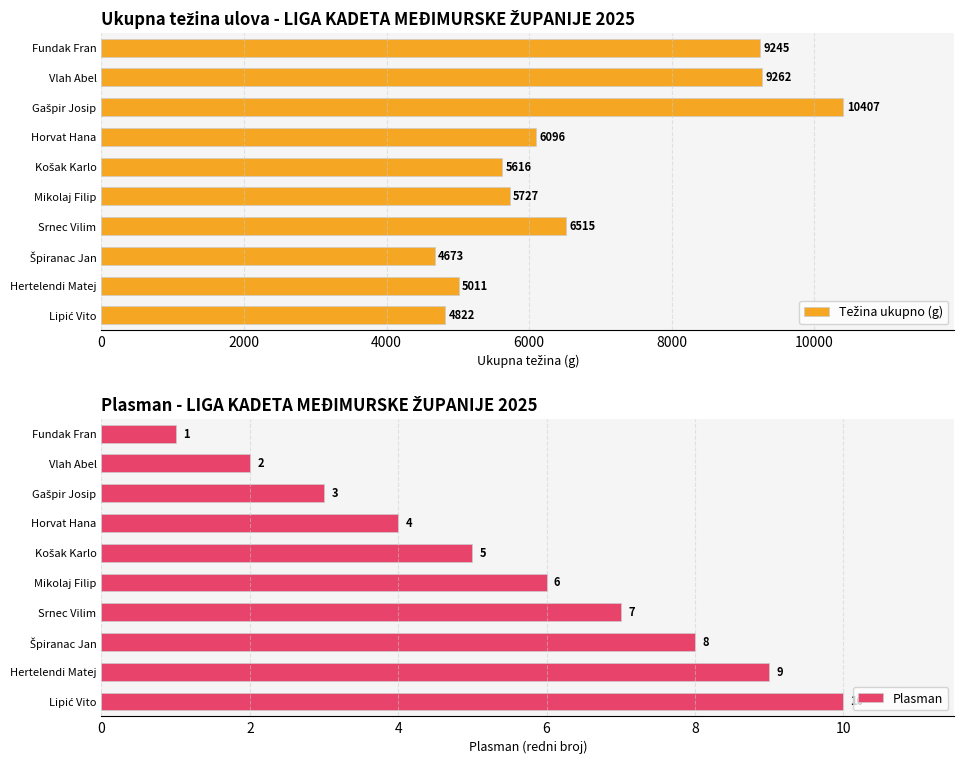

Does the chart contain stacked bars?

No